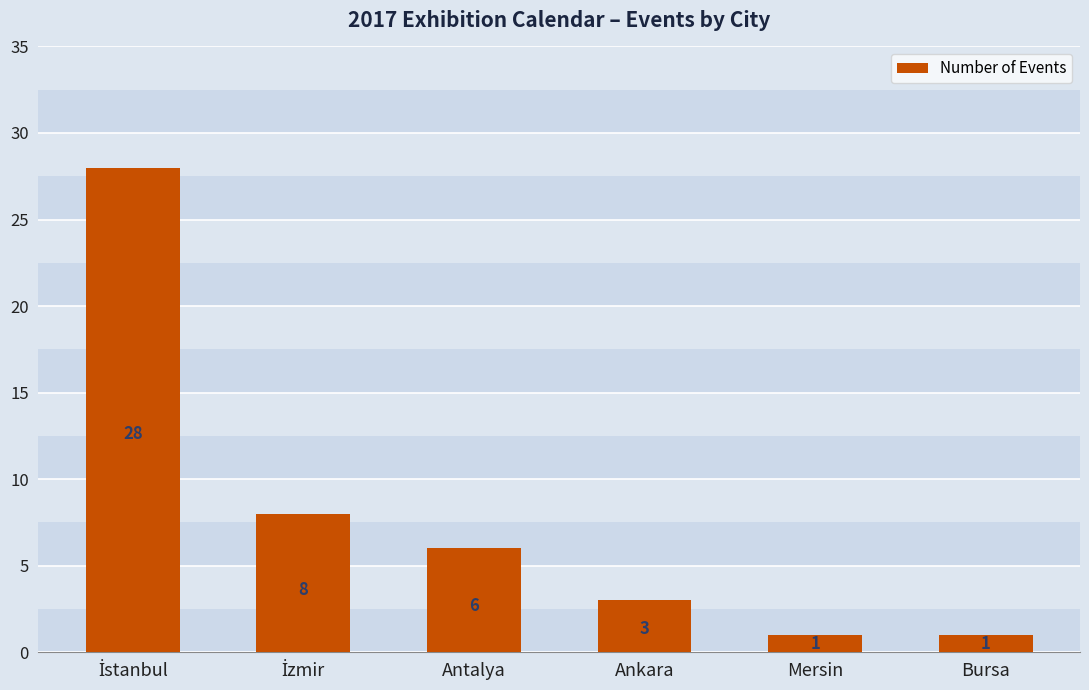

How many data points does each series have?

6